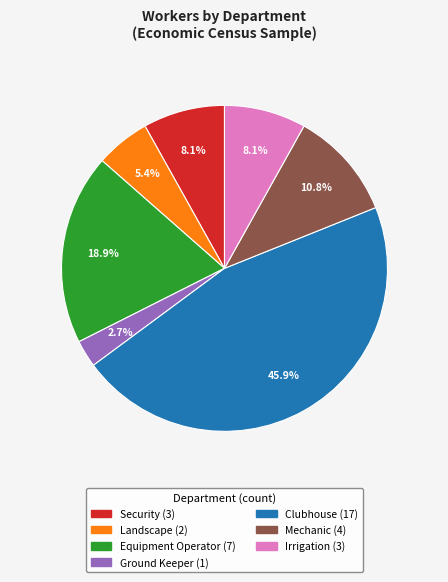

Is there any slice that represents more than half of the pie?

No